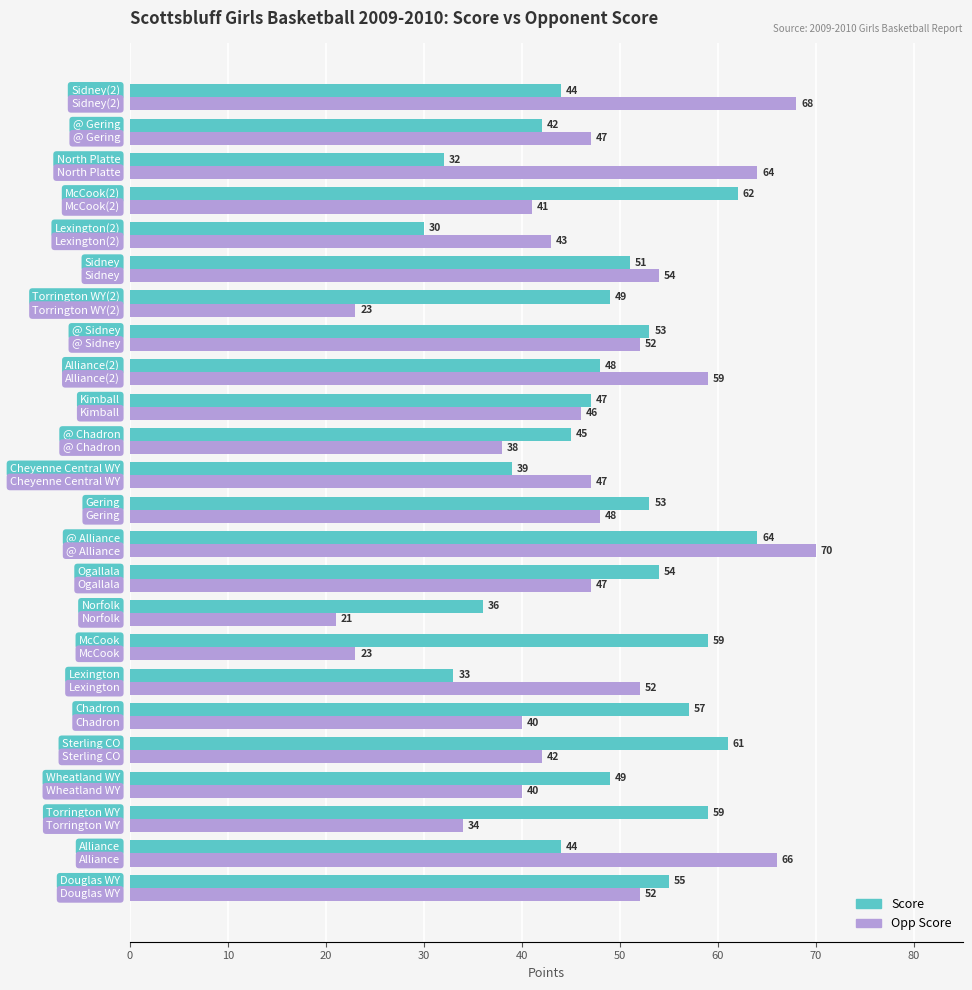

What is the difference between the maximum and second lowest values in the Score series?

32